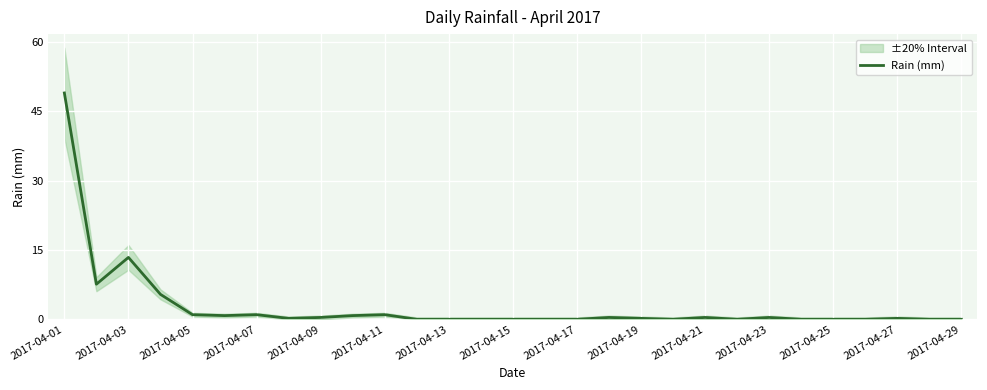

At which label is Rain (mm) closest to 24?

2017-04-03